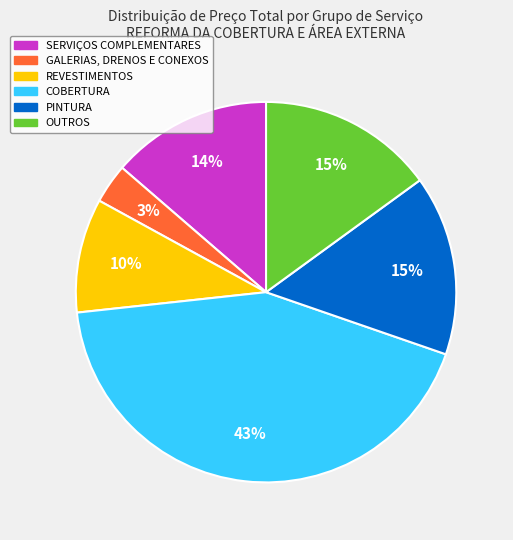

To the nearest percent, what portion does SERVIÇOS COMPLEMENTARES represent?

14%